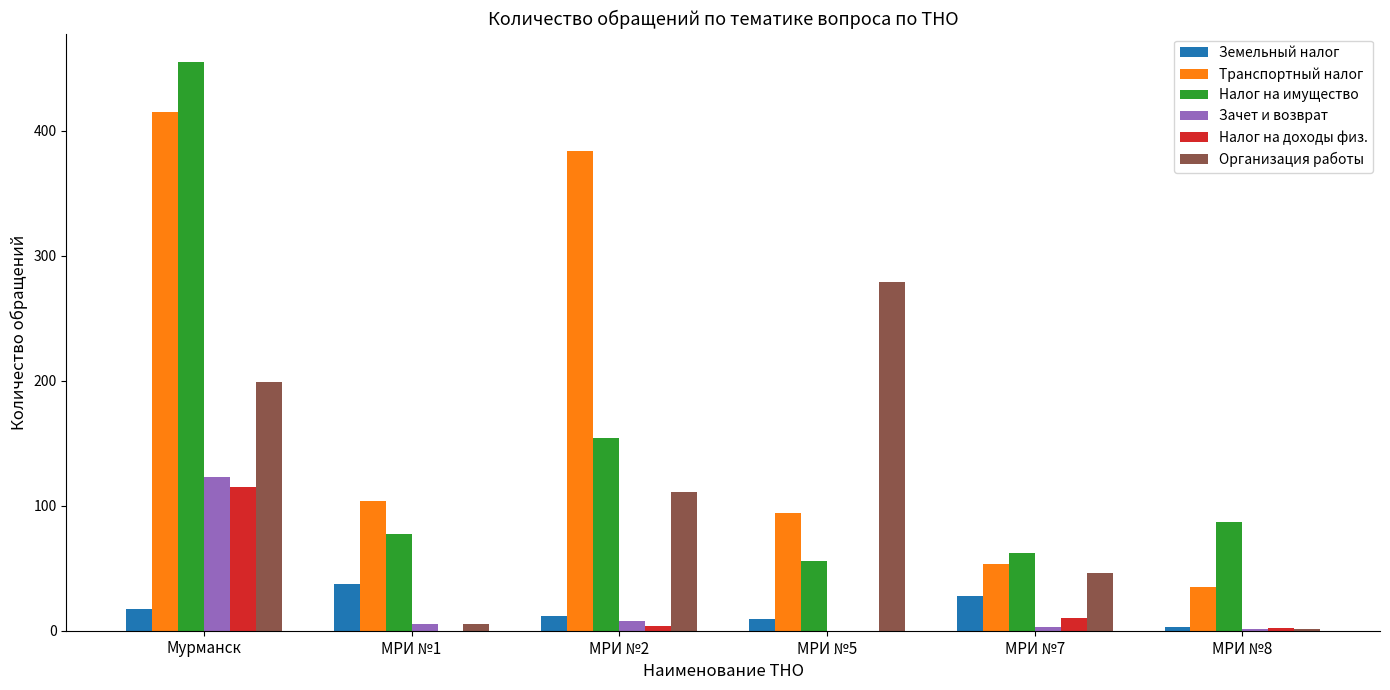

Which series has the widest spread of values?

Налог на имущество